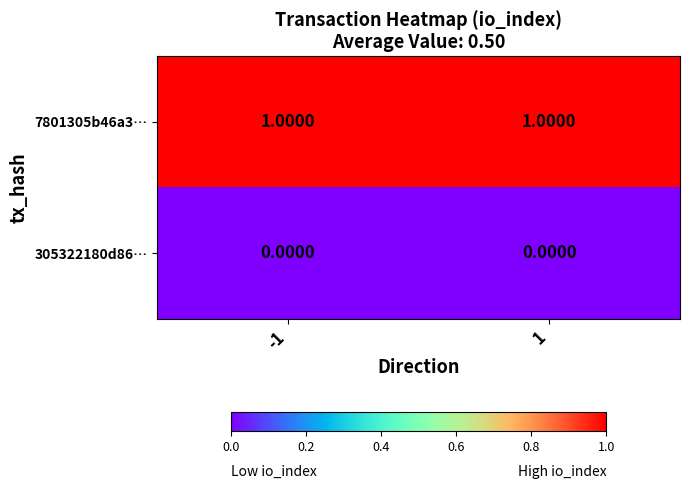

List the series in order of their peak value, highest first.

7801305b46a3…, 305322180d86…